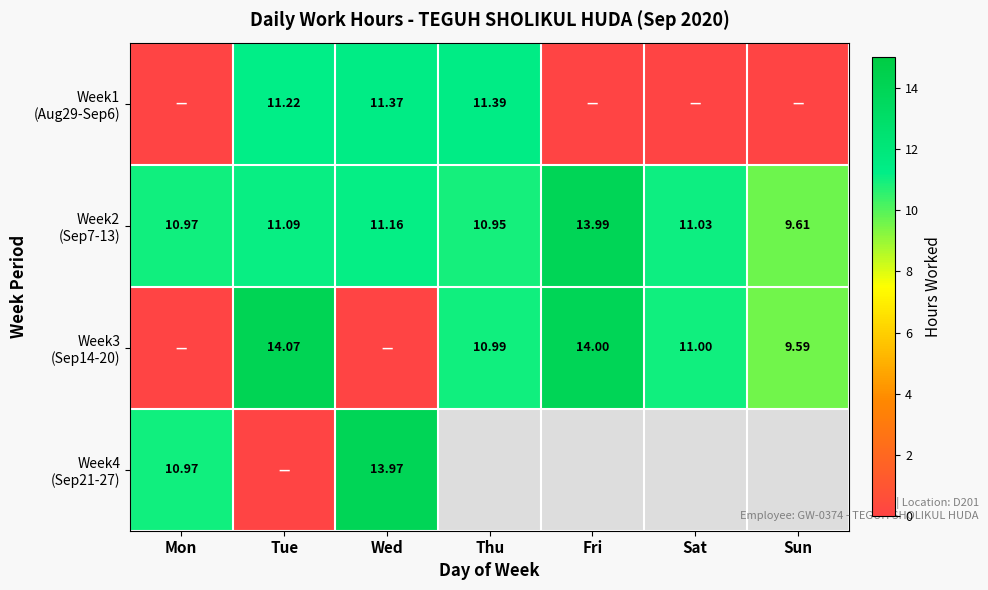

How many distinct data groups are displayed?

4